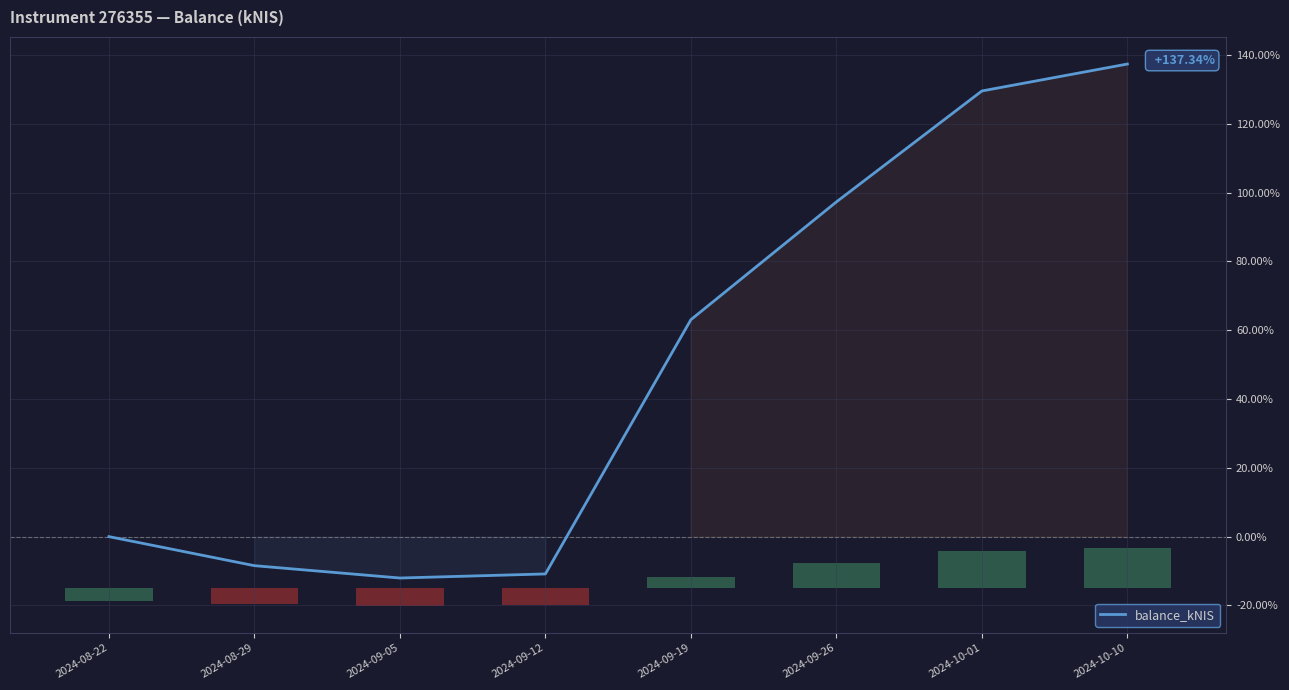

The value at 2024-09-05 is -4.7. True or false?

False